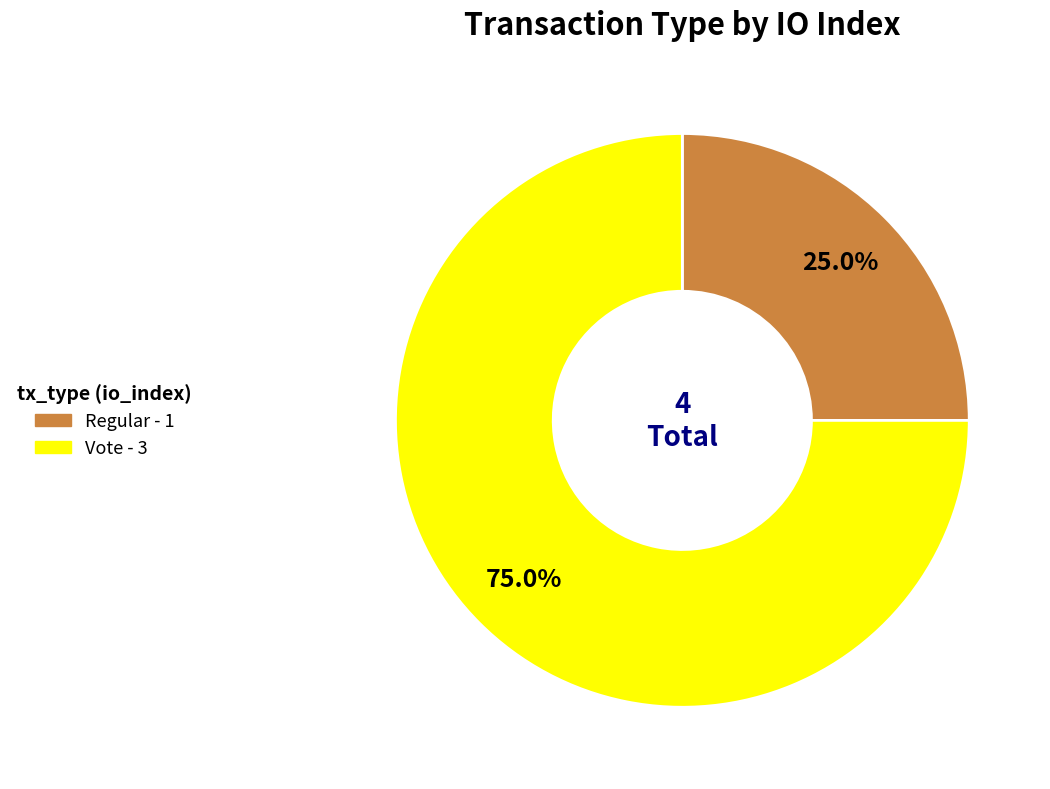

What percentage do Regular and Vote together represent?

100.0%